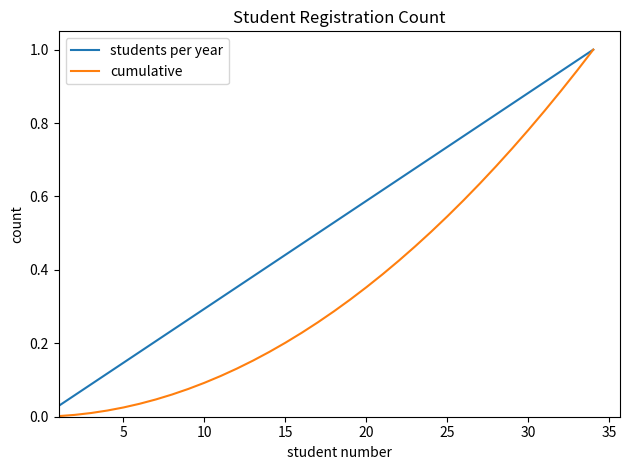

List the series in order of their overall mean, lowest first.

cumulative, students per year